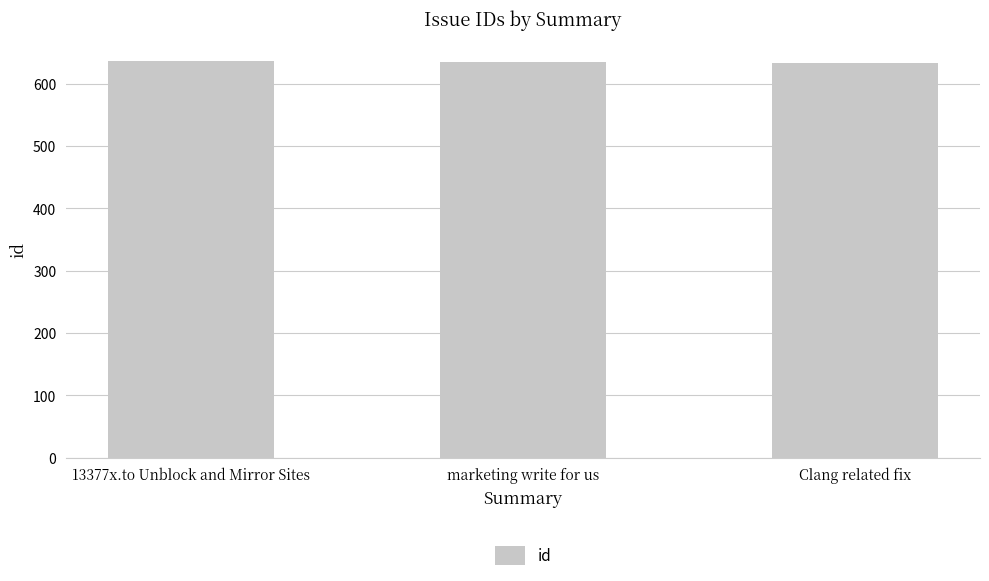

True or false: the data shows 888 at 13377x.to Unblock and Mirror Sites.

False